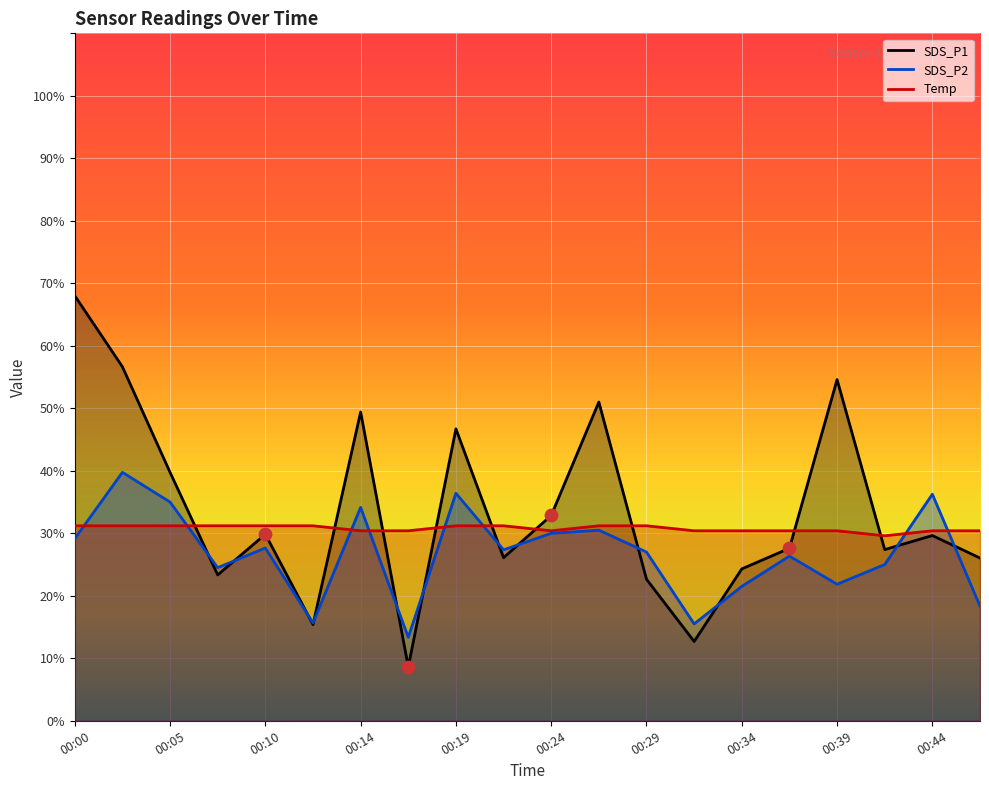

Which series contains the lowest Y value?

SDS_P1